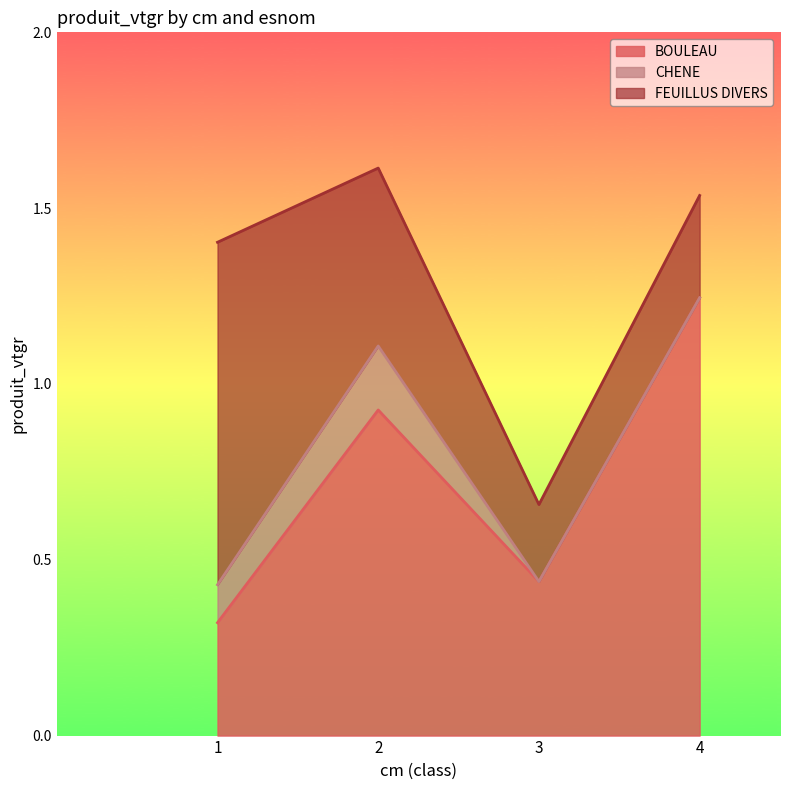

Is the value of CHENE at 2 greater than the value of FEUILLUS DIVERS at 4?

No